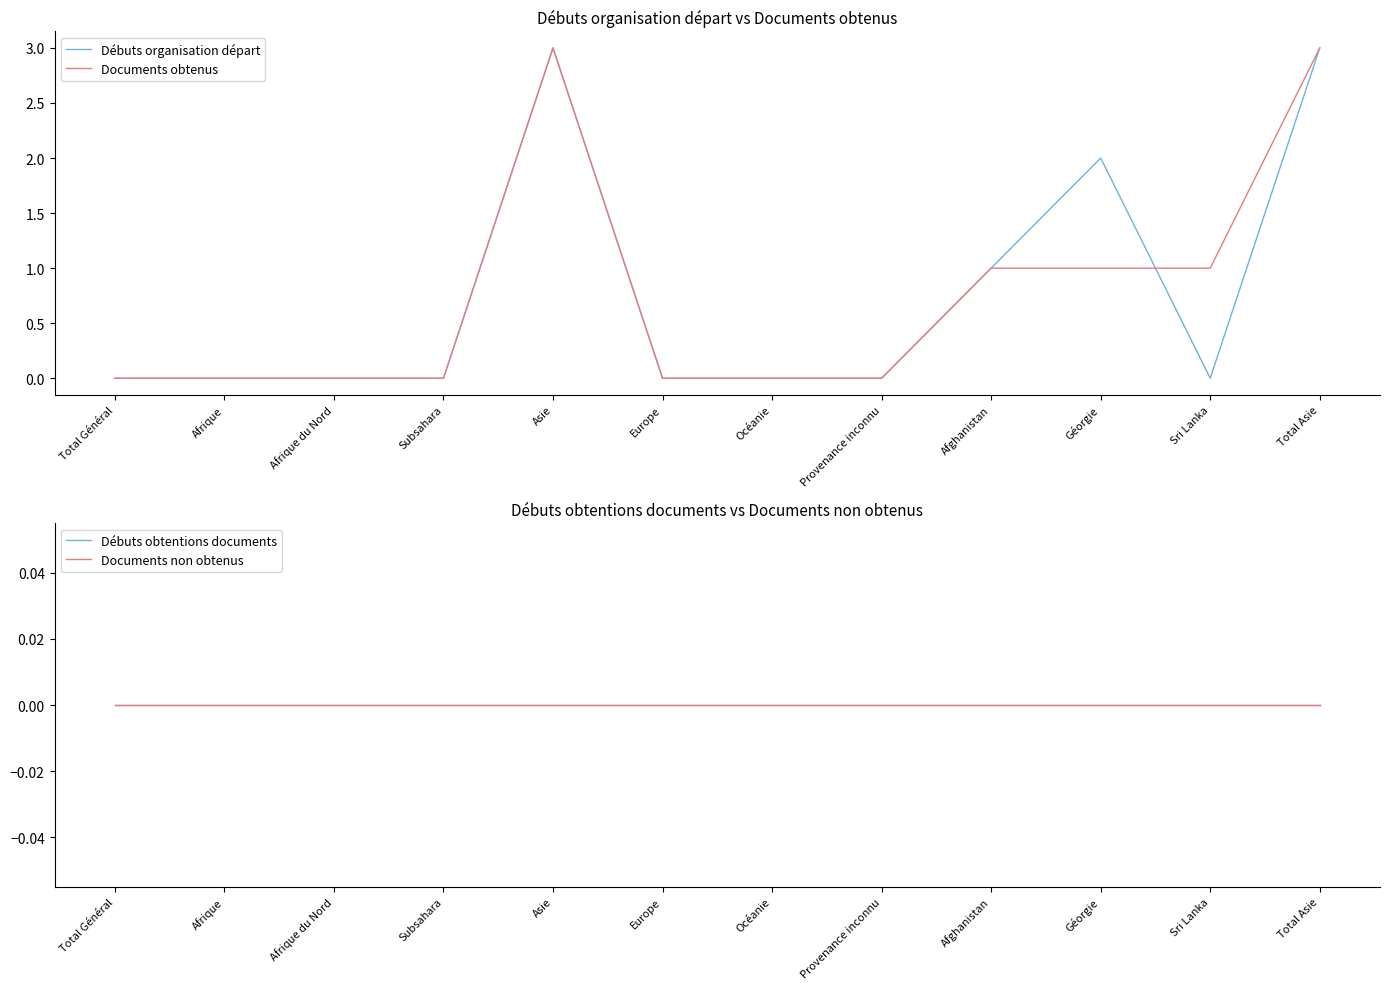

Which series has the largest range (max minus min)?

Débuts organisation départ